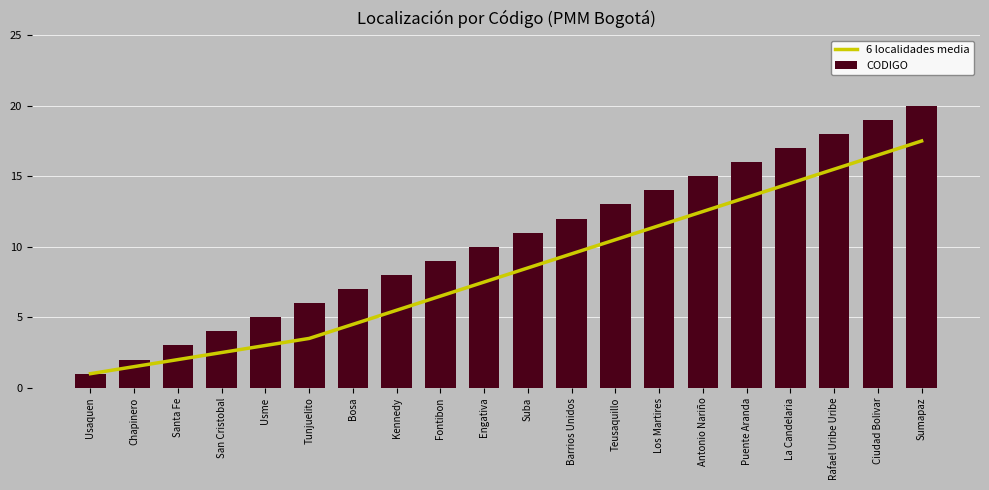

What is the label of the 18th bar from the left?

Rafael Uribe Uribe